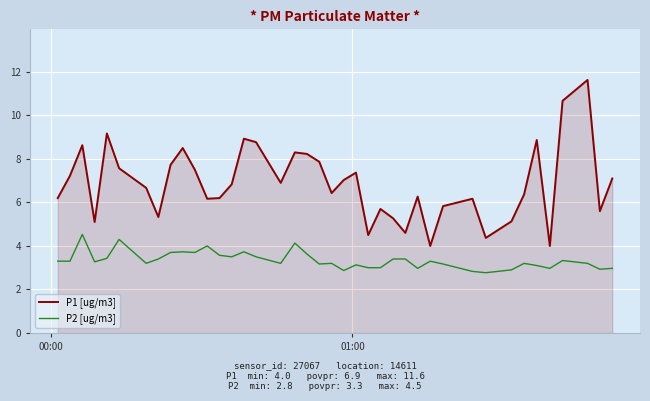

What is the lowest value of the P1 [ug/m3] series?

4.0